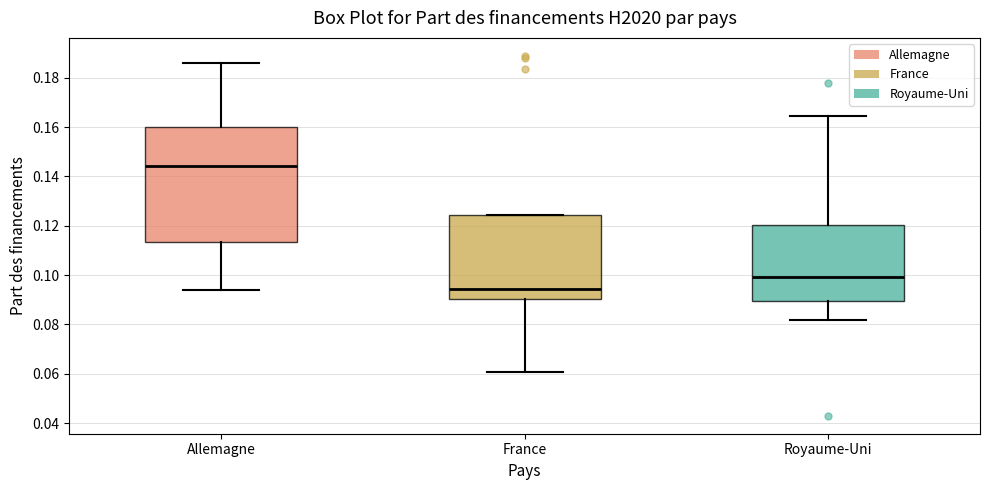

Where does the lower whisker of the box for France end on the y-axis? The values are not printed on the chart, so give them approximately, as read against the axis.

0.060